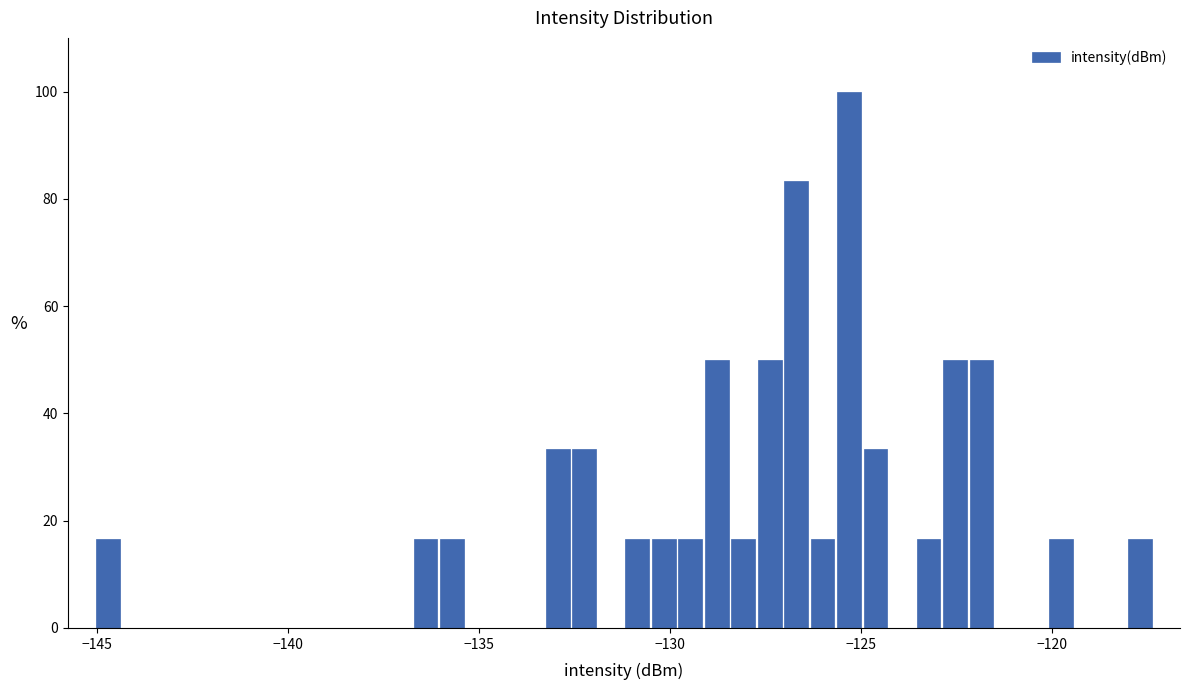

Around what value on the x-axis is the tallest bar? Give the approximate position of its centre, as read against the axis.

-125.5